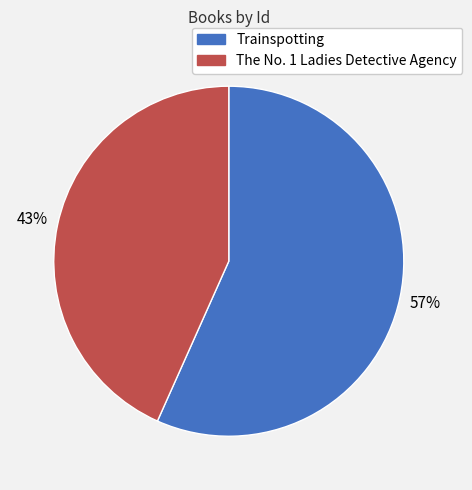

Do The No. 1 Ladies Detective Agency and Trainspotting together represent more than half of the pie?

Yes